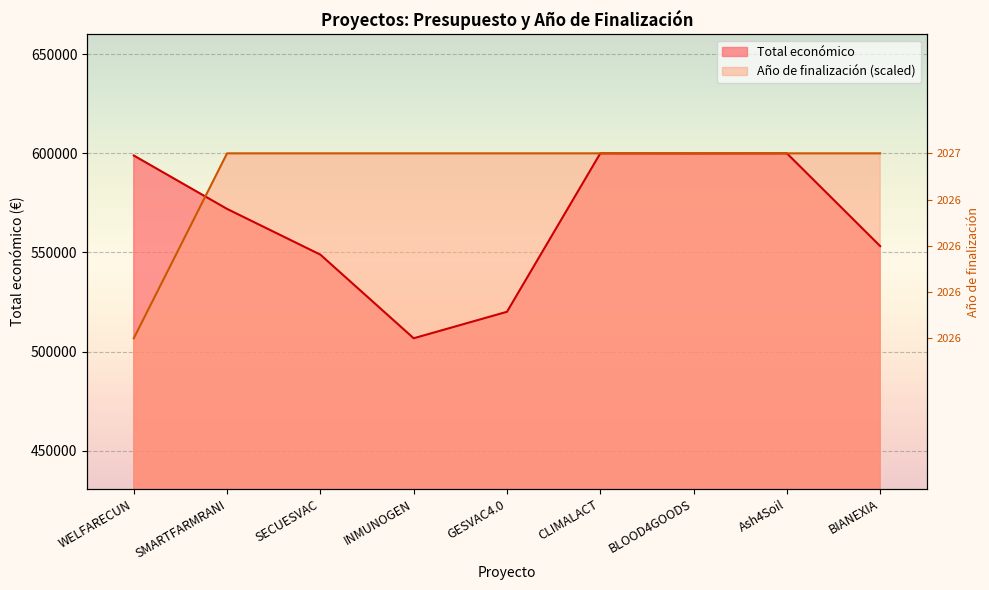

Which series has the largest range (max minus min)?

Total económico